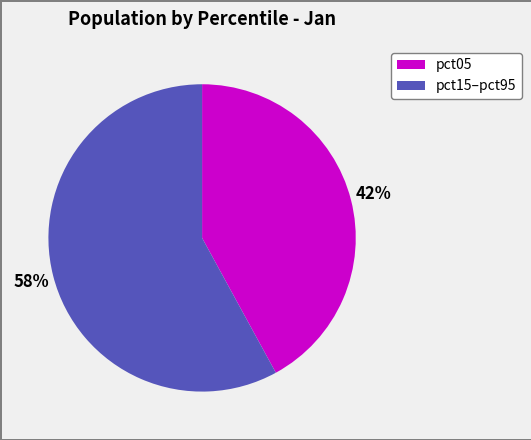

Is there any slice that represents more than half of the pie?

Yes